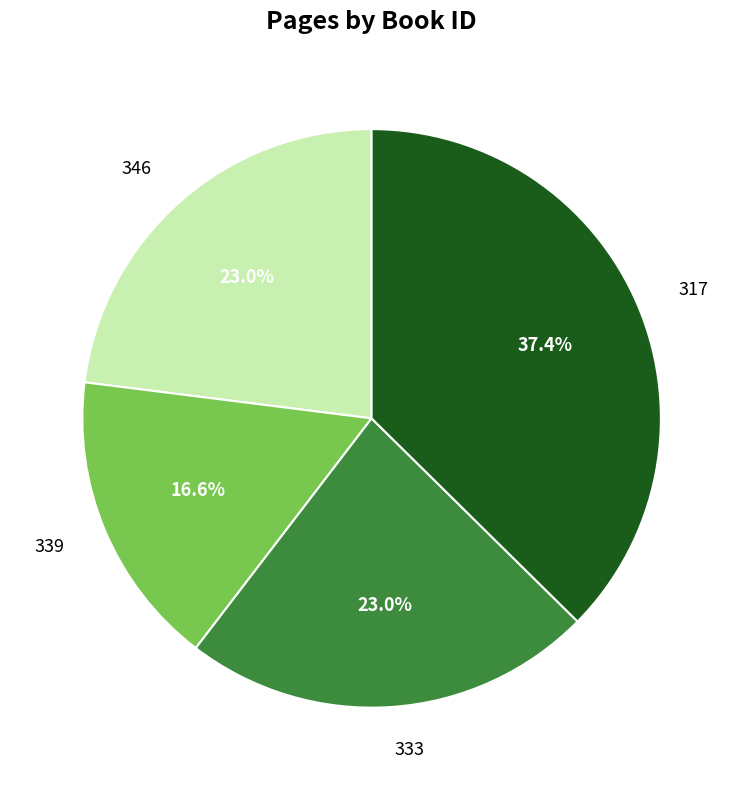

Which has a higher value, 339 or 346?

346